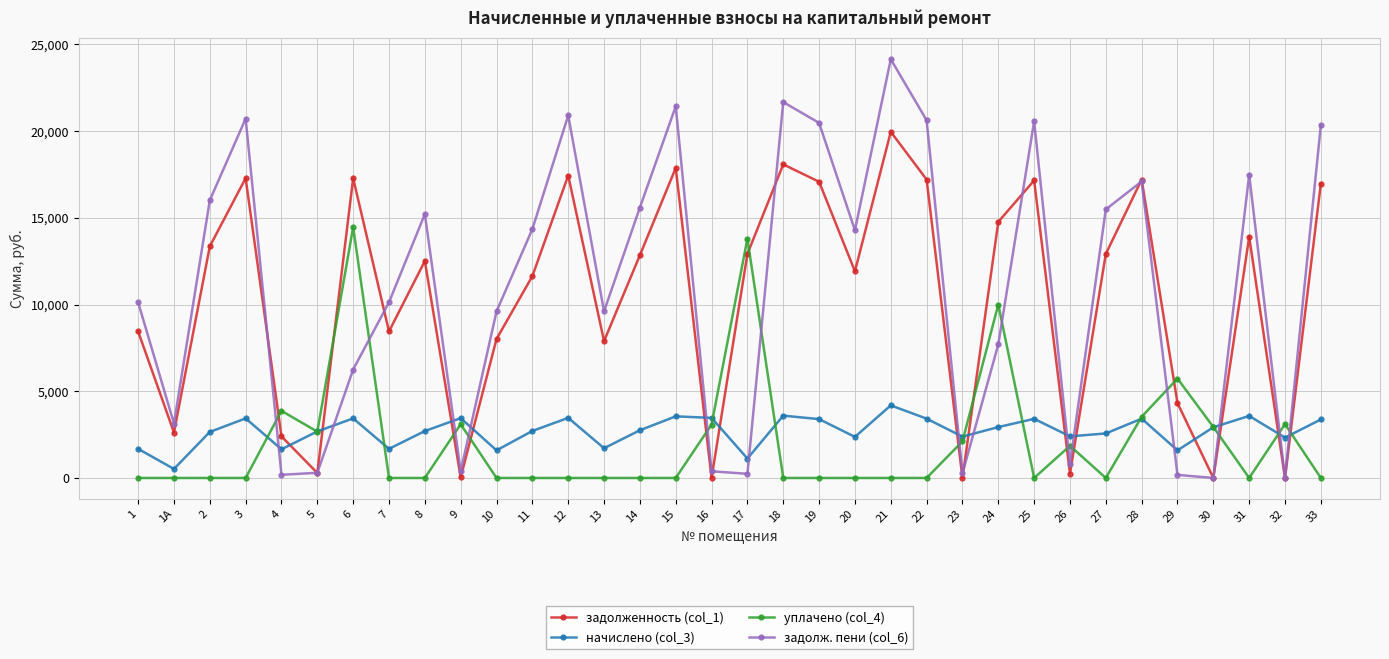

Which series has the largest range (max minus min)?

задолж. пени (col_6)